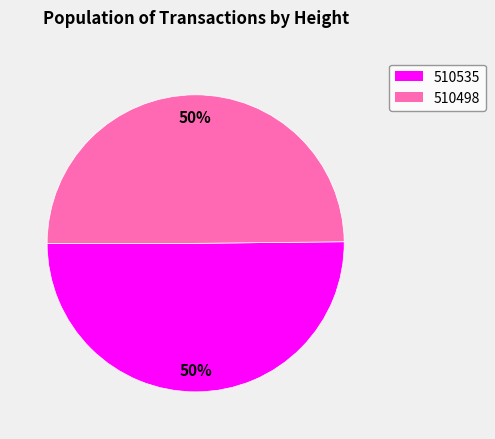

To the nearest percent, what portion does 510498 represent?

50%